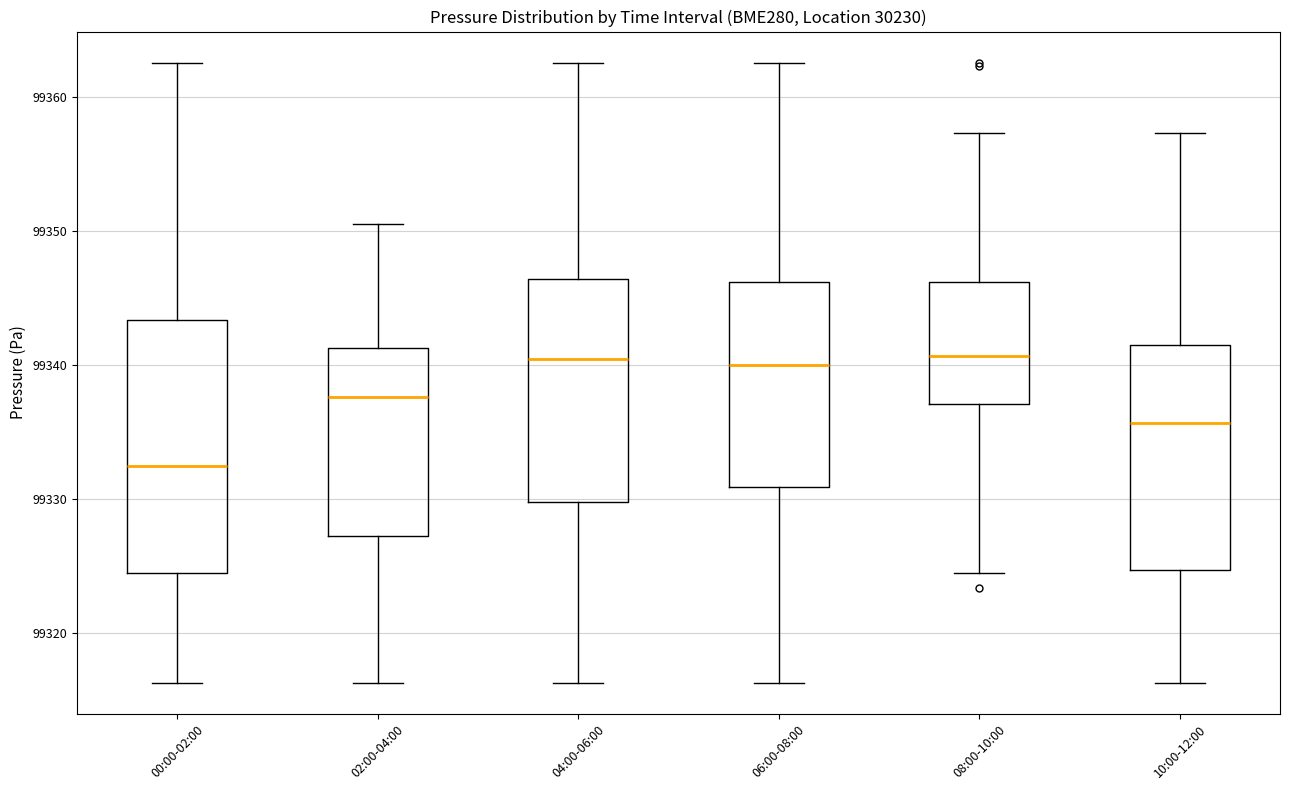

Where is the lower edge of the box for 08:00-10:00 on the y-axis? The values are not printed on the chart, so give them approximately, as read against the axis.

99337